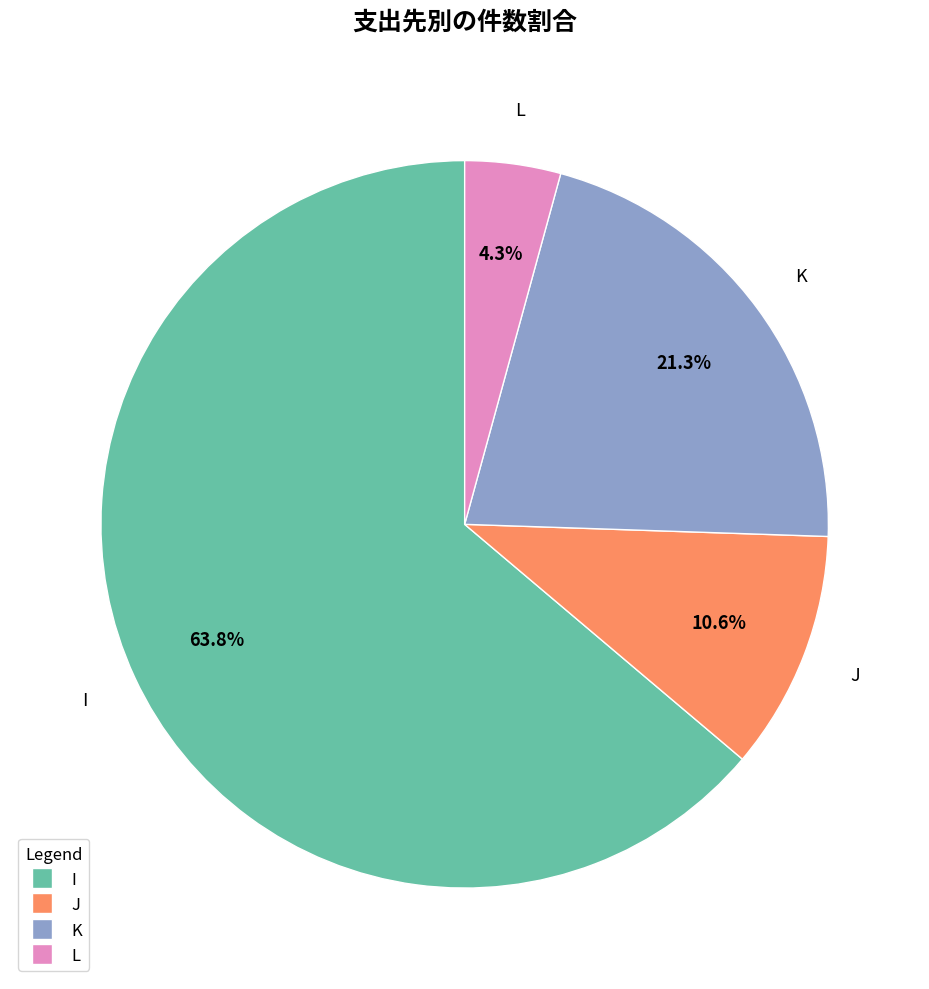

Do K and L together represent more than half of the pie?

No